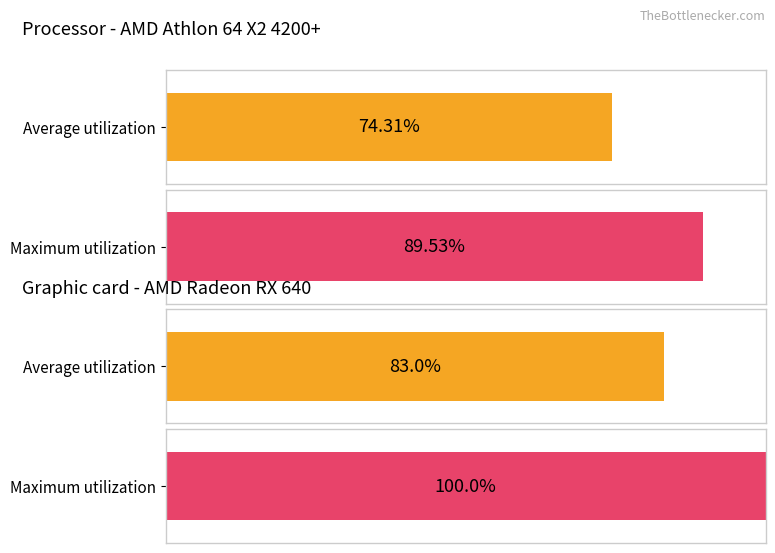

List the series in order of their peak value, highest first.

Maximum utilization, Average utilization